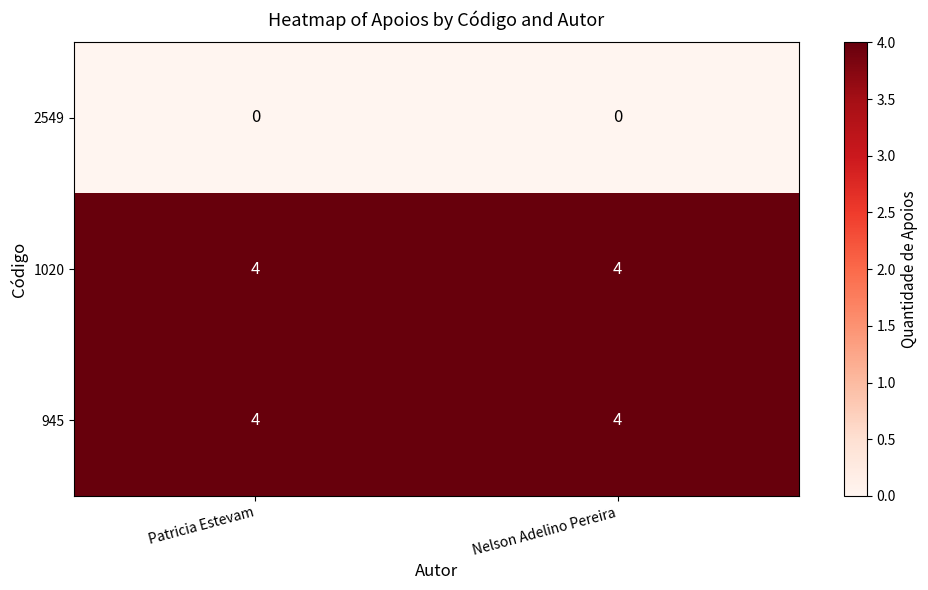

Reading left to right, list all the values displayed in this chart.

2549: 0	0
1020: 4	4
945: 4	4